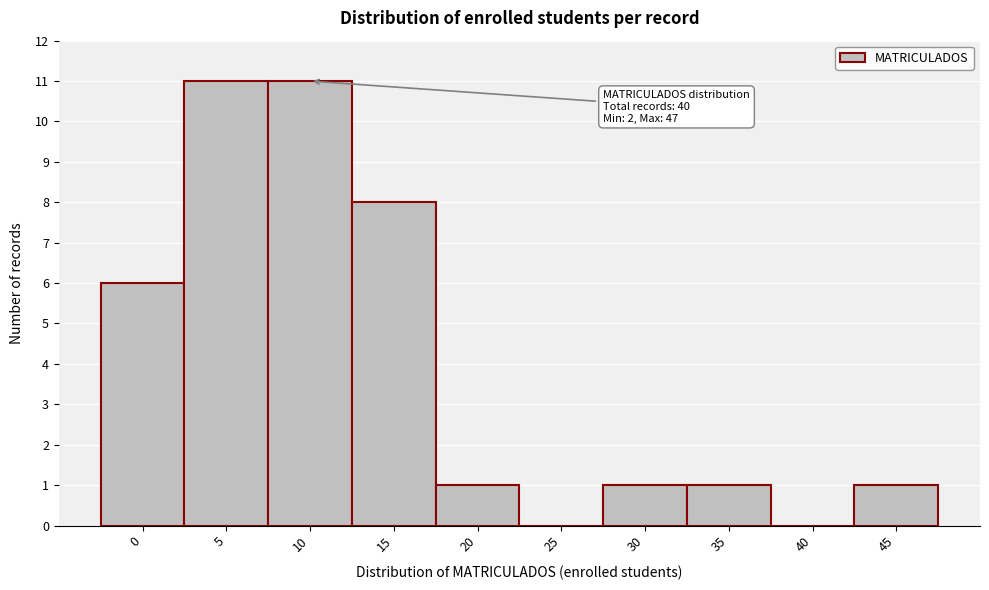

Reading right to left, what are all the values shown in this chart?

45=1	40=0	35=1	30=1	25=0	20=1	15=8	10=11	5=11	0=6